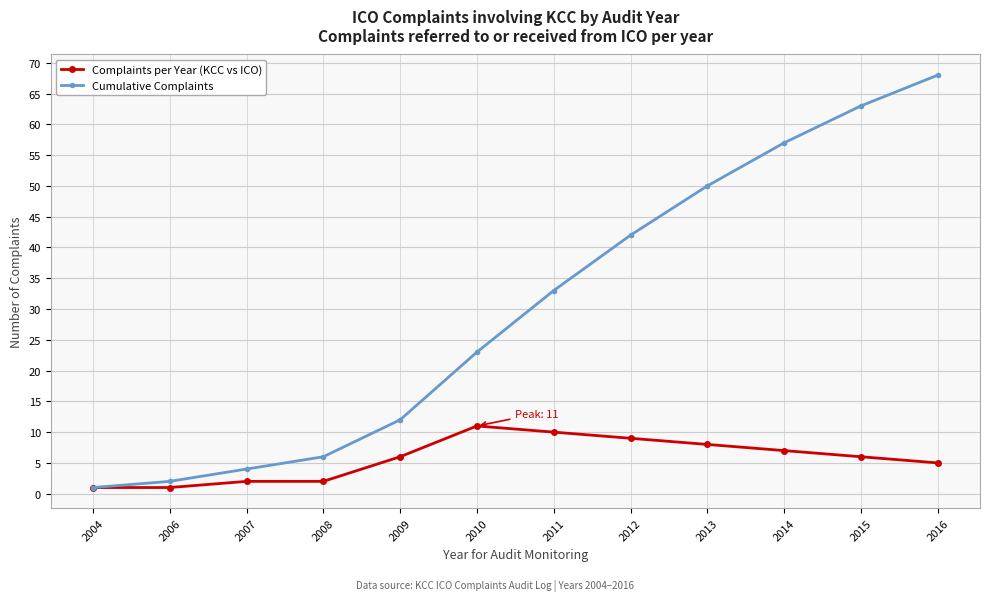

Reading right to left, extract all data points from this chart.

Complaints per Year (KCC vs ICO): 5	6	7	8	9	10	11	6	2	2	1	1
Cumulative Complaints: 68	63	57	50	42	33	23	12	6	4	2	1